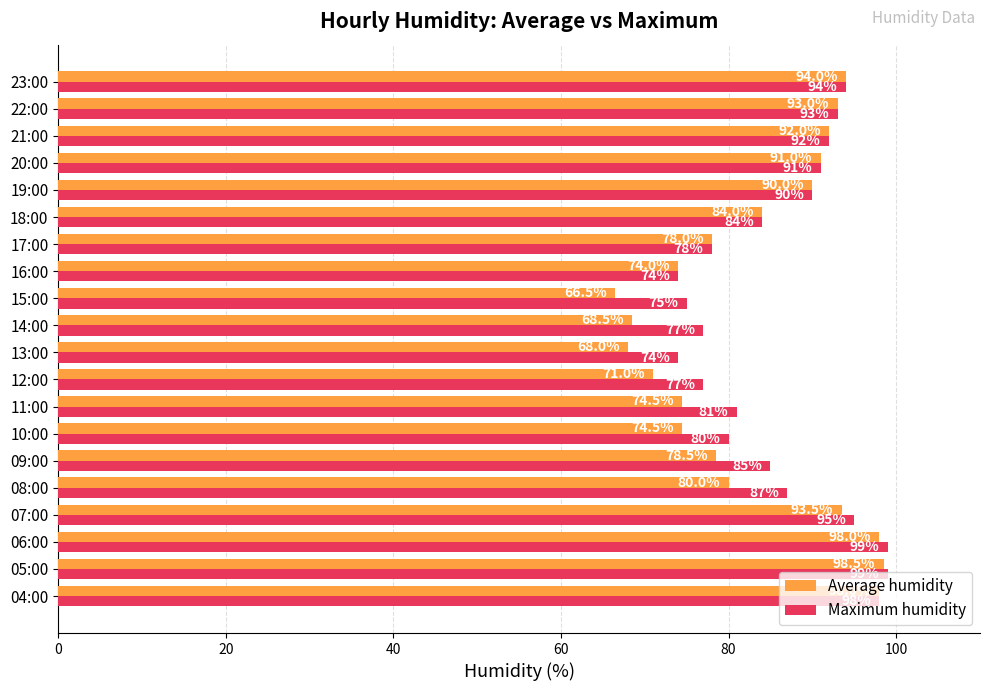

Which series changed the most between 05:00 and 18:00?

Maximum humidity